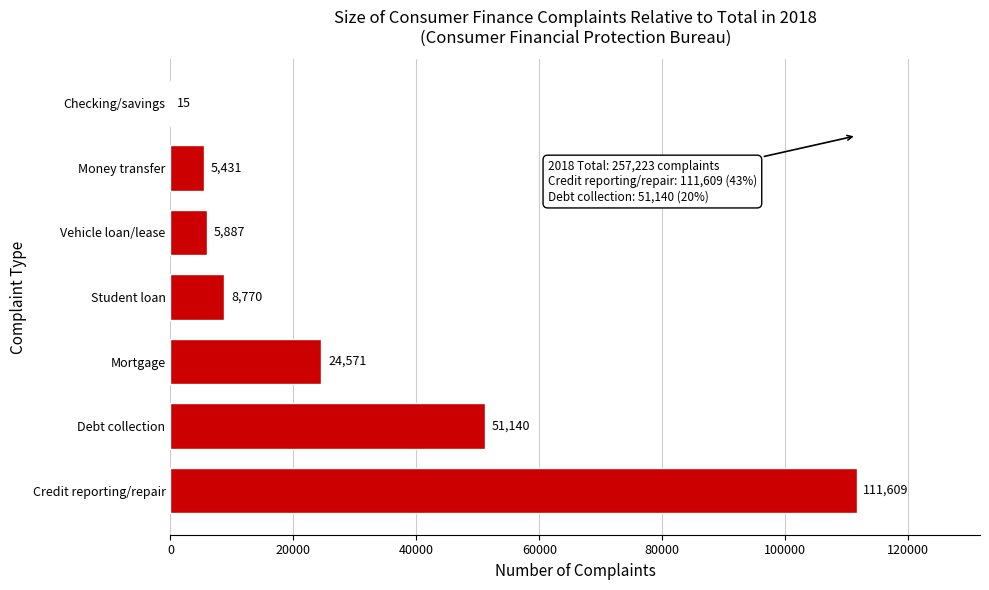

Reading top to bottom, transcribe all the data shown in this chart.

Checking/savings=15	Money transfer=5431	Vehicle loan/lease=5887	Student loan=8770	Mortgage=24571	Debt collection=51140	Credit reporting/repair=111609